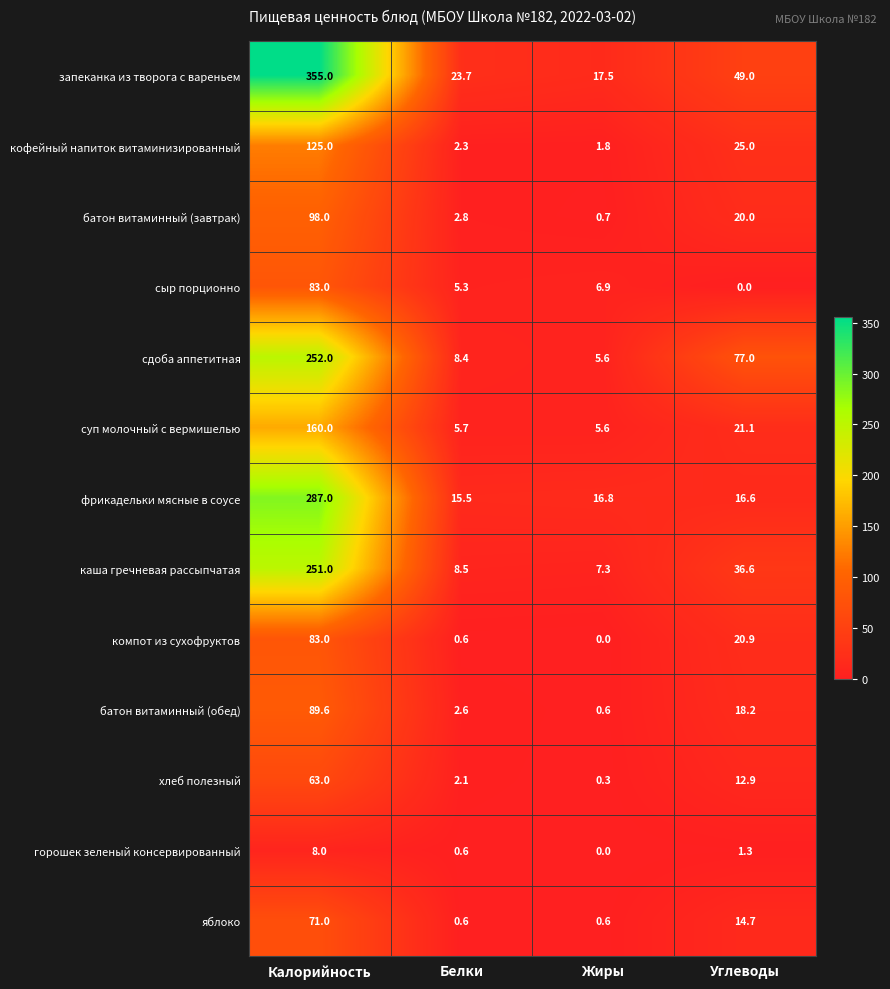

What is the difference between the second highest and minimum values in the батон витаминный (обед) series?

17.6